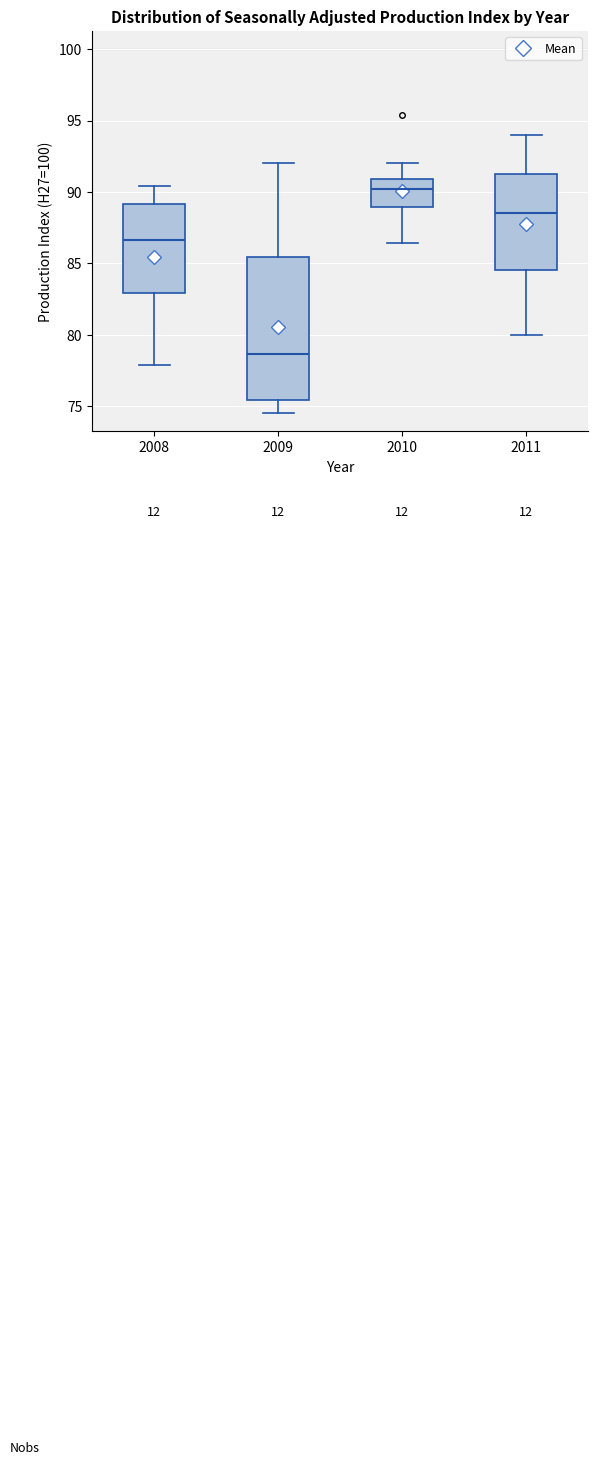

Reading left to right, transcribe this box plot: for each box, give where its median line is, the range the box spans, and where its two whiskers end, as read against the y-axis. The values are not printed on the chart, so give them approximately, as read against the axis.

2008: median 86.5, box 83.0 to 89.0, whiskers 78.0 to 90.5
2009: median 78.5, box 75.5 to 85.5, whiskers 74.5 to 92.0
2010: median 90.0, box 89.0 to 91.0, whiskers 86.5 to 92.0
2011: median 88.5, box 84.5 to 91.5, whiskers 80.0 to 94.0